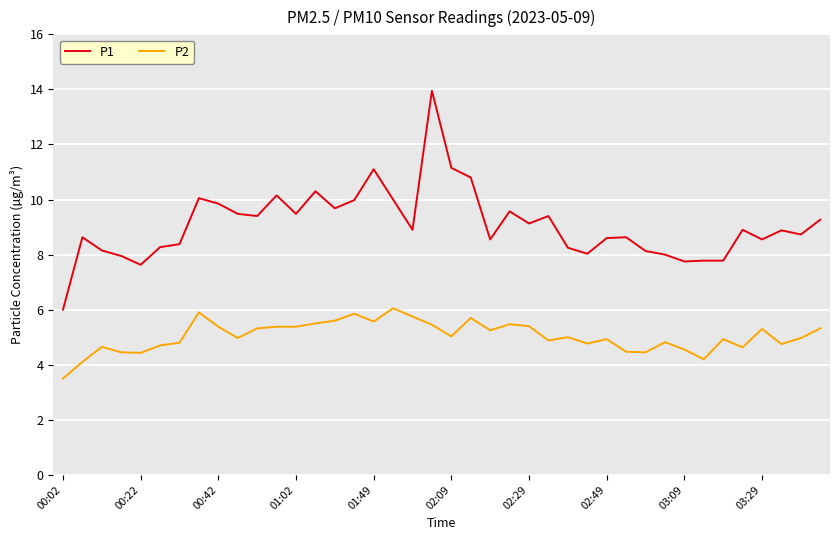

What is the smallest value displayed?

3.5